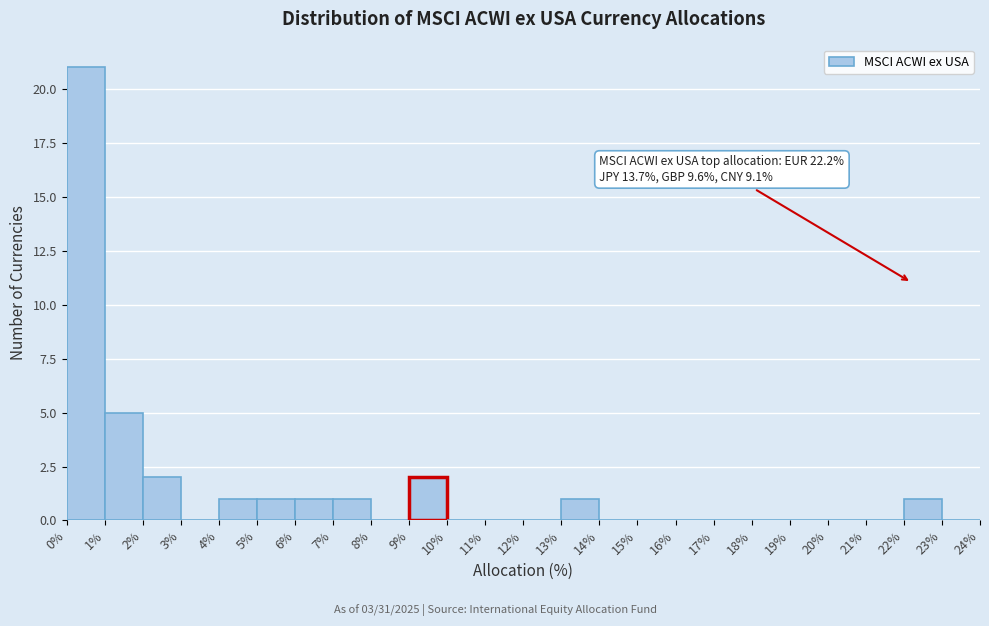

Over which range of the x-axis is the bar tallest?

0% to 1%